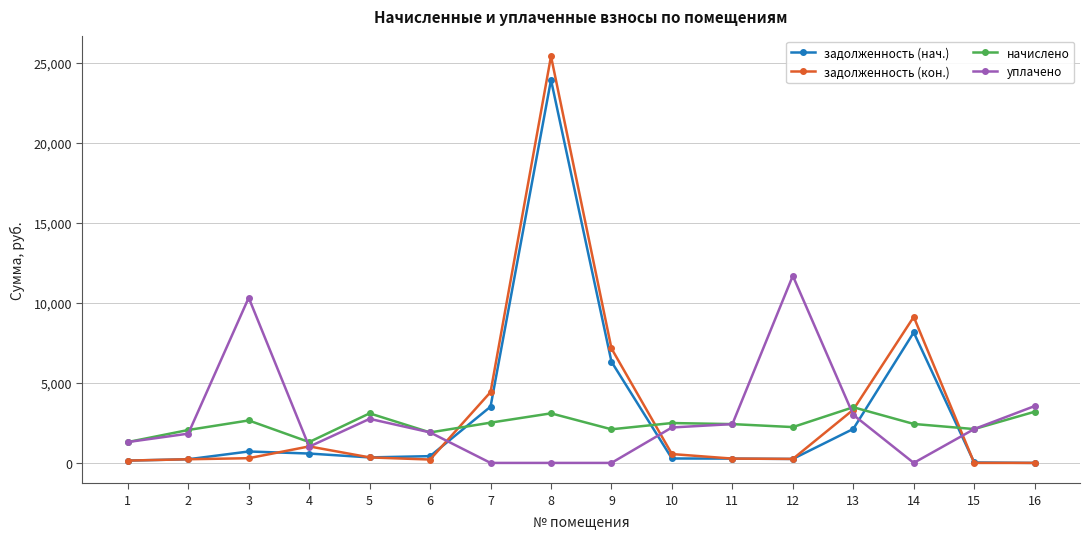

List the series in order of their overall mean, highest first.

задолженность (кон.), задолженность (нач.), уплачено, начислено